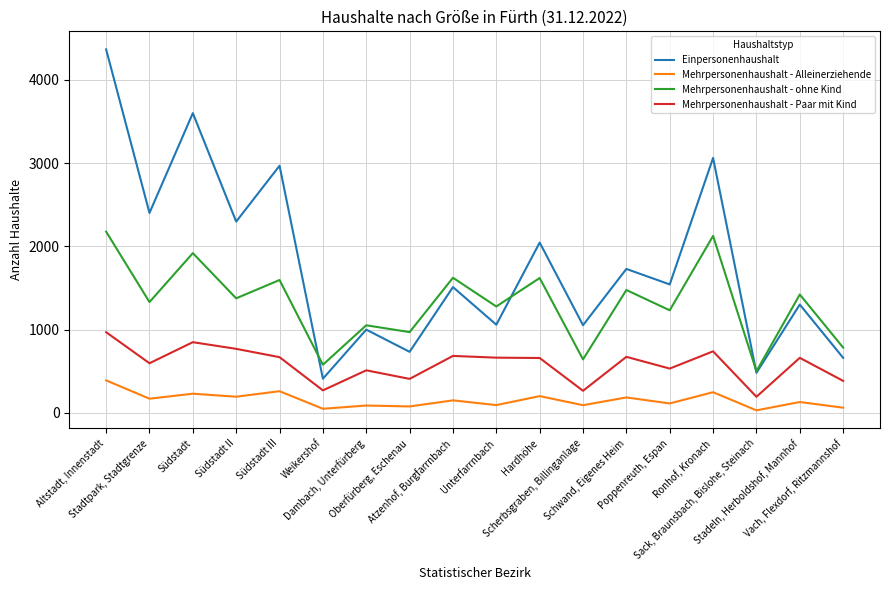

Between which two adjacent categories do Mehrpersonenhaushalt - ohne Kind and Einpersonenhaushalt first intersect?

Südstadt III and Weikershof